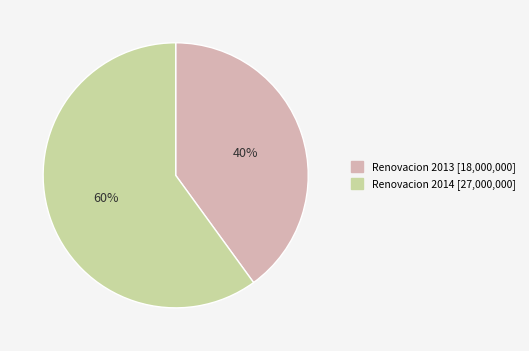

Is there any slice that represents more than half of the pie?

Yes